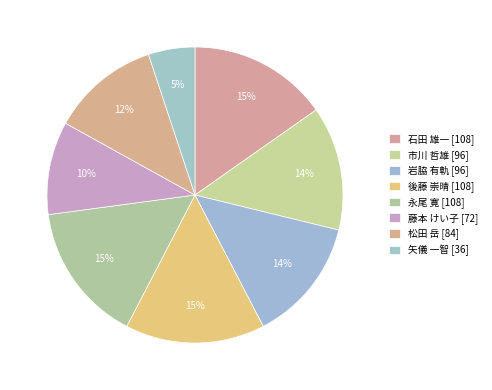

Rank the categories by value from lowest to highest.

矢儀 一智, 藤本 けい子, 松田 岳, 市川 哲雄, 岩脇 有軌, 石田 雄一, 後藤 崇晴, 永尾 寛